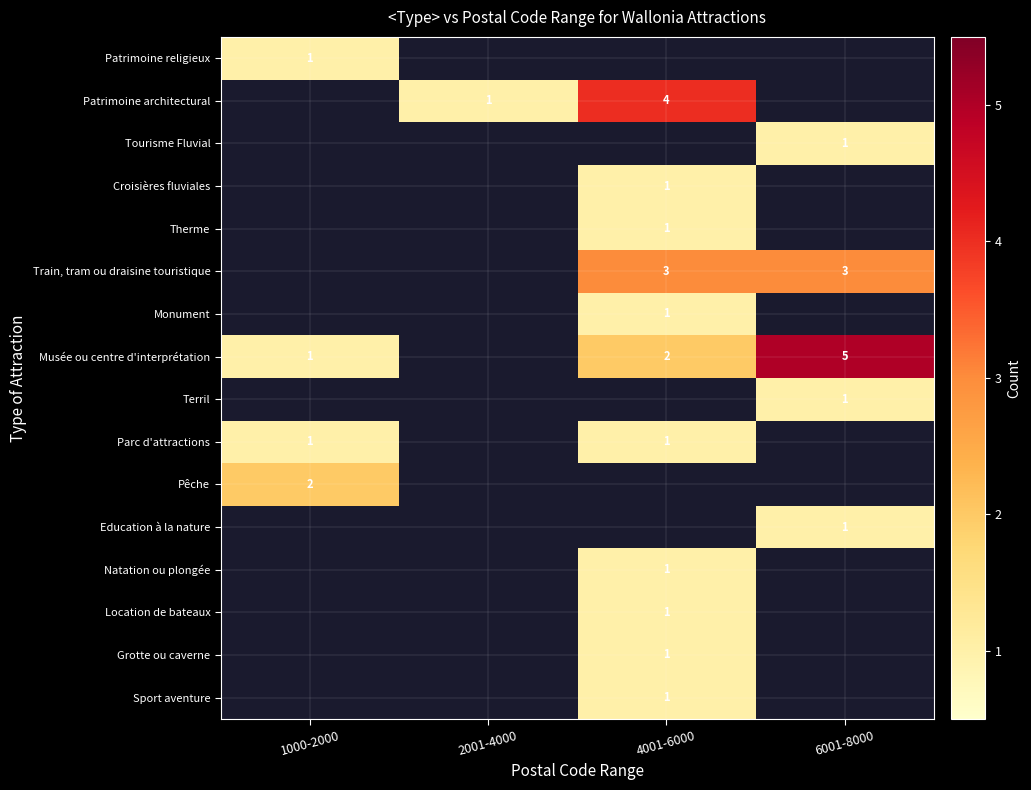

At how many categories does at least one series exceed 4?

1